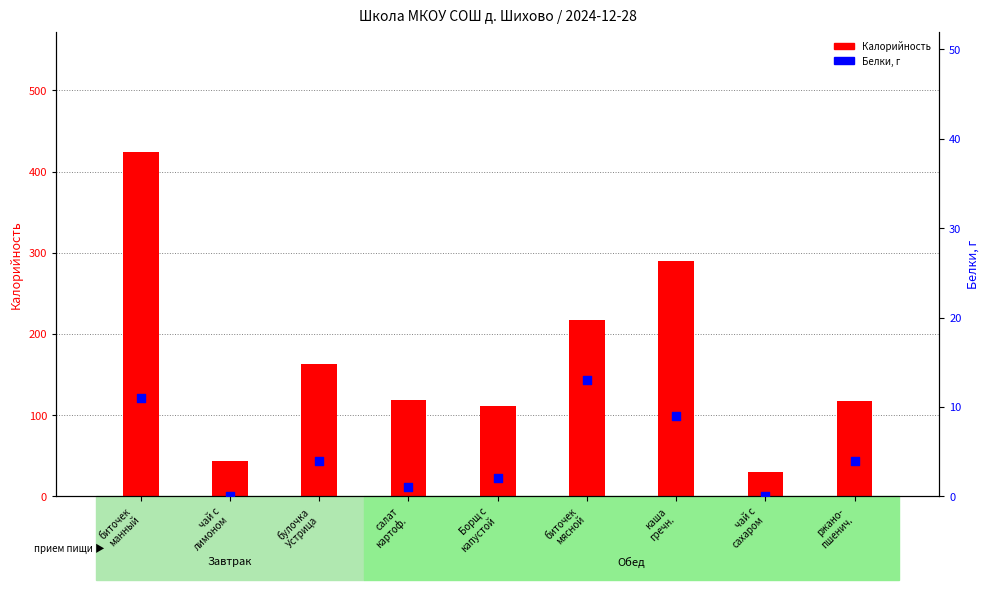

What is the total value across all series at ржано-
пшенич.?

122